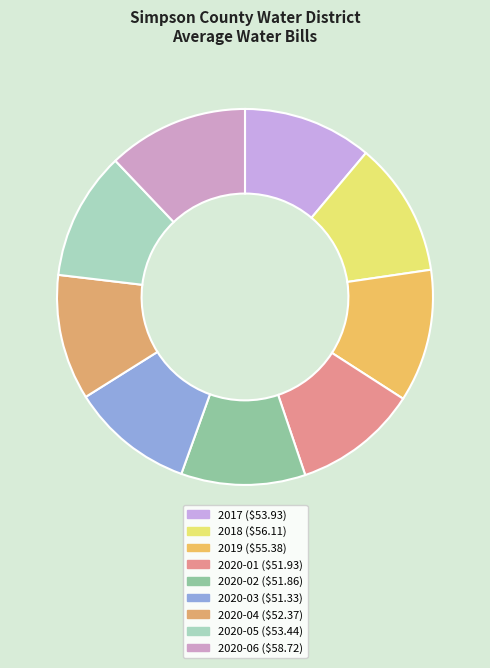

What portion of the pie excludes 2018?

88.4%